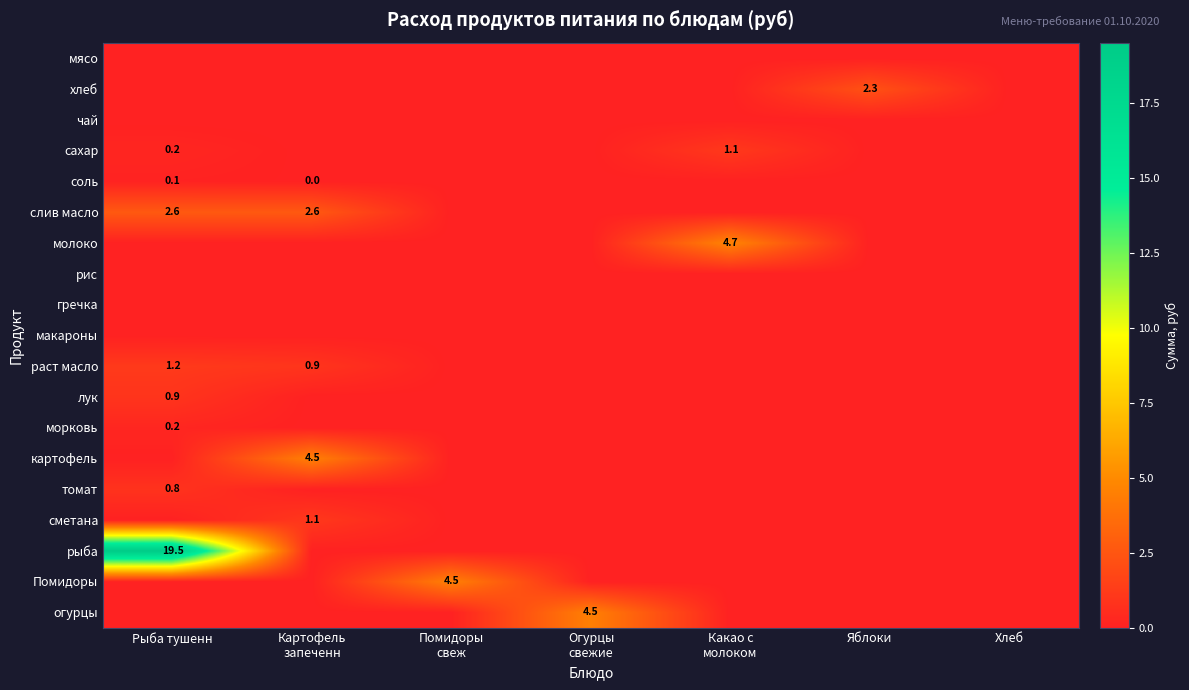

What is the spread (max minus min) of values at Яблоки?

2.3